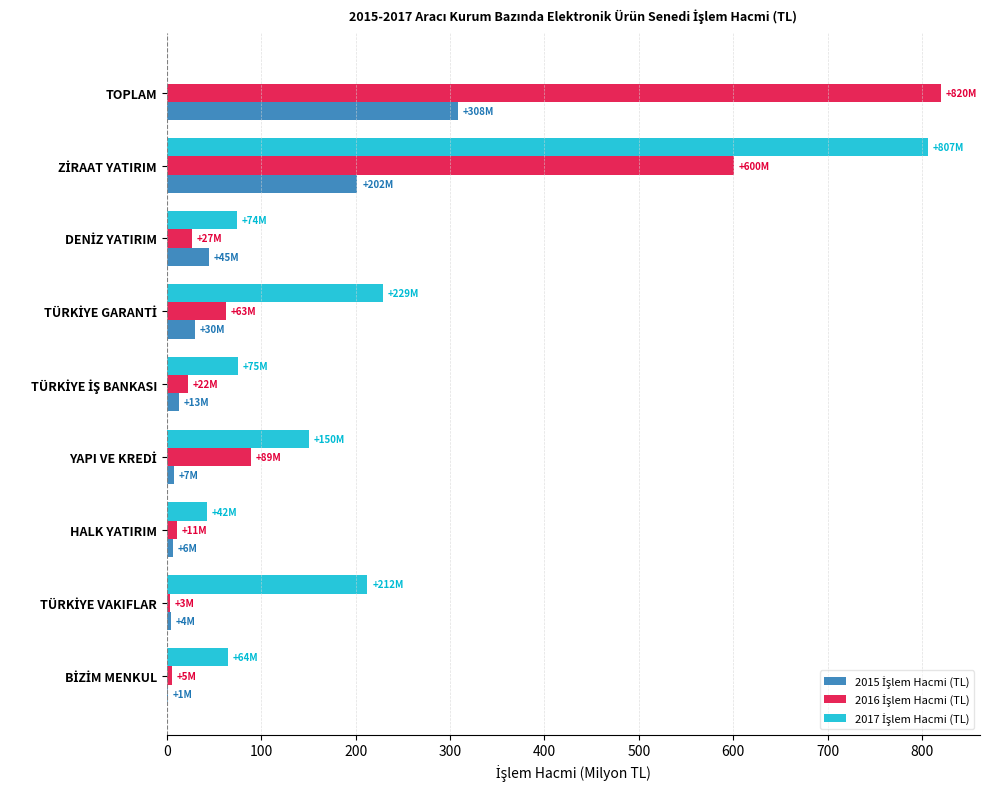

How many distinct data groups are displayed?

3